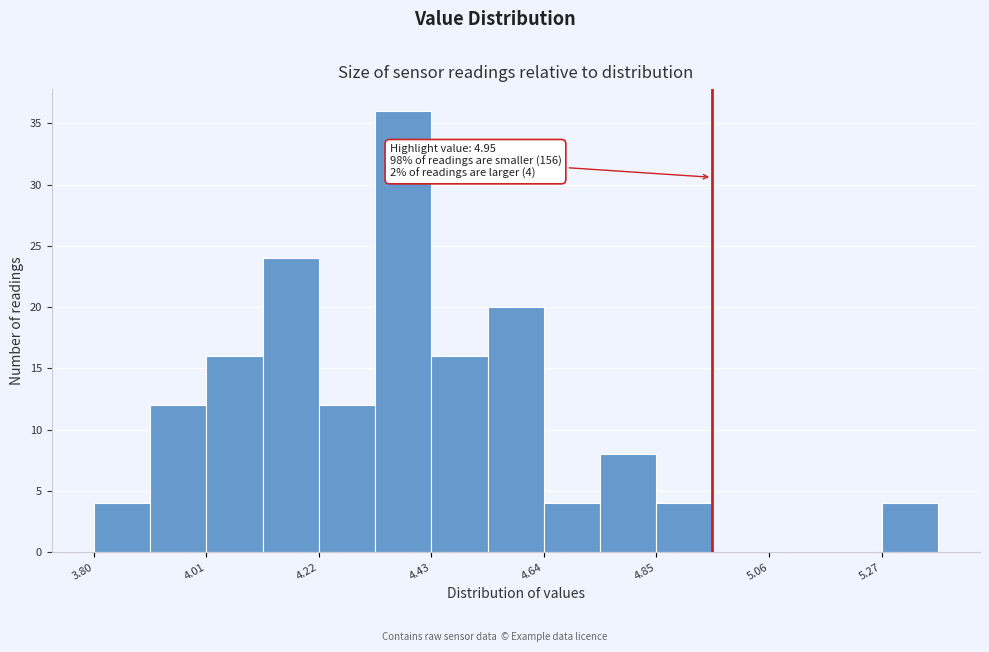

Around what value on the x-axis is the tallest bar? Give the approximate position of its centre, as read against the axis.

4.40